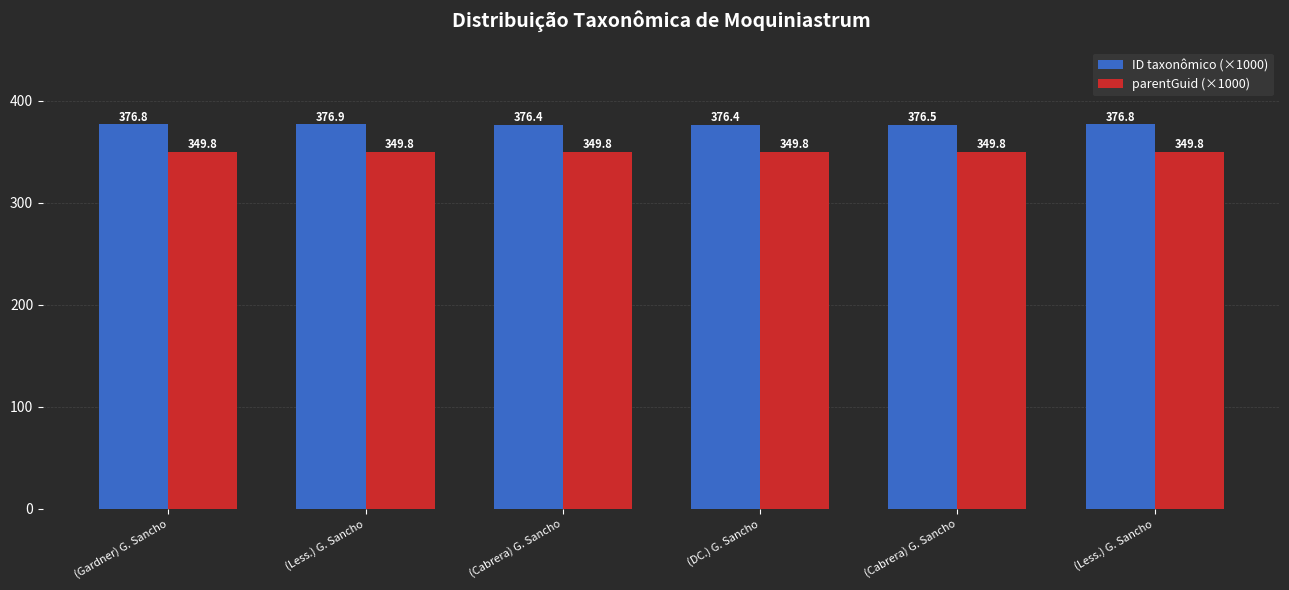

Are the bars grouped side by side (vs. stacked)?

Yes